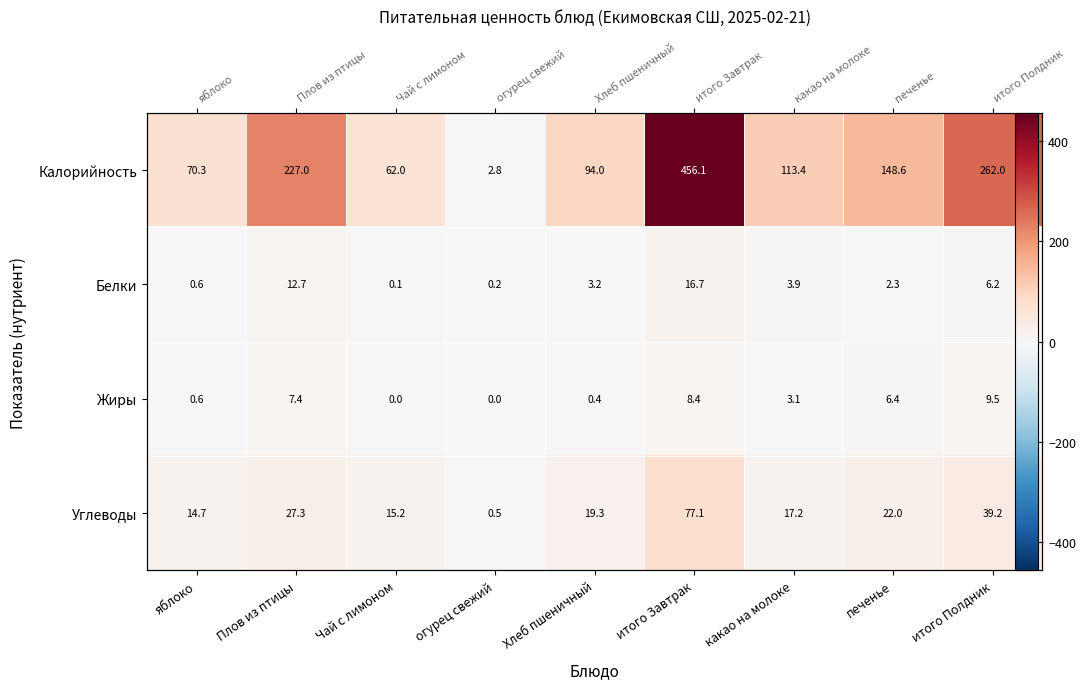

What is the difference between the maximum and minimum values in the Калорийность series?

453.3